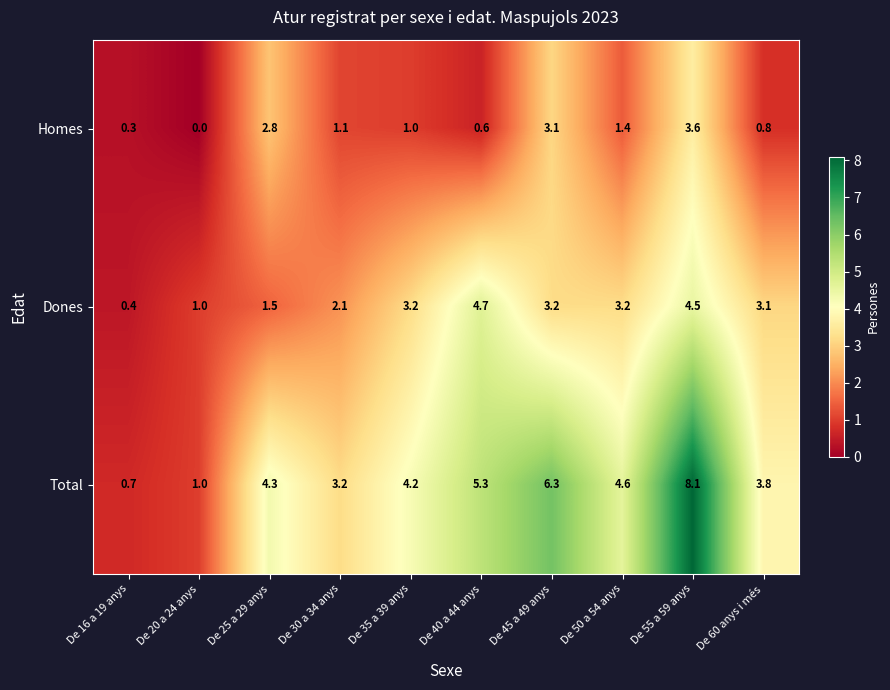

What is the sum of the Total values at De 60 anys i més and De 40 a 44 anys?

9.1